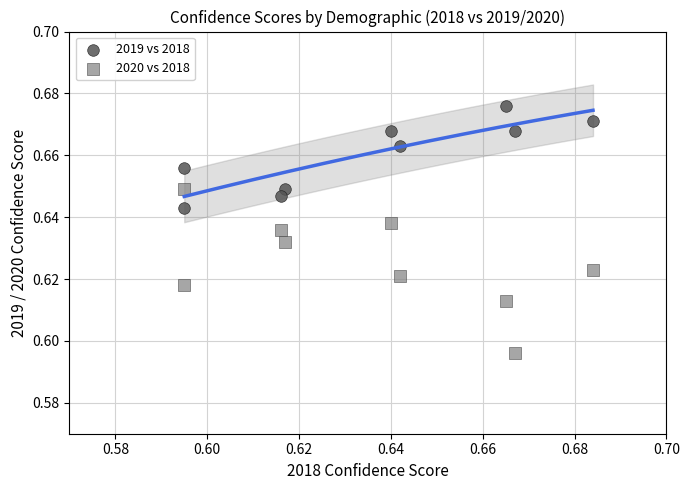

Which series reaches the maximum Y coordinate?

2019 vs 2018